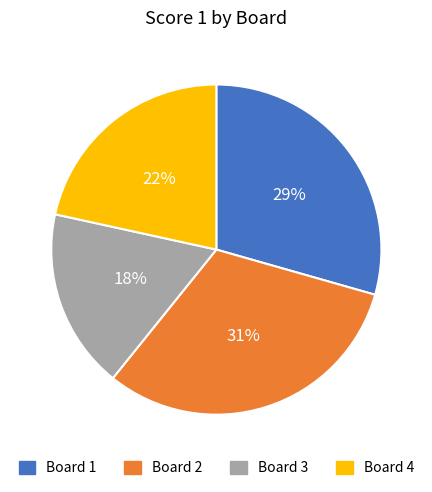

To the nearest percent, what is the average slice percentage?

25%